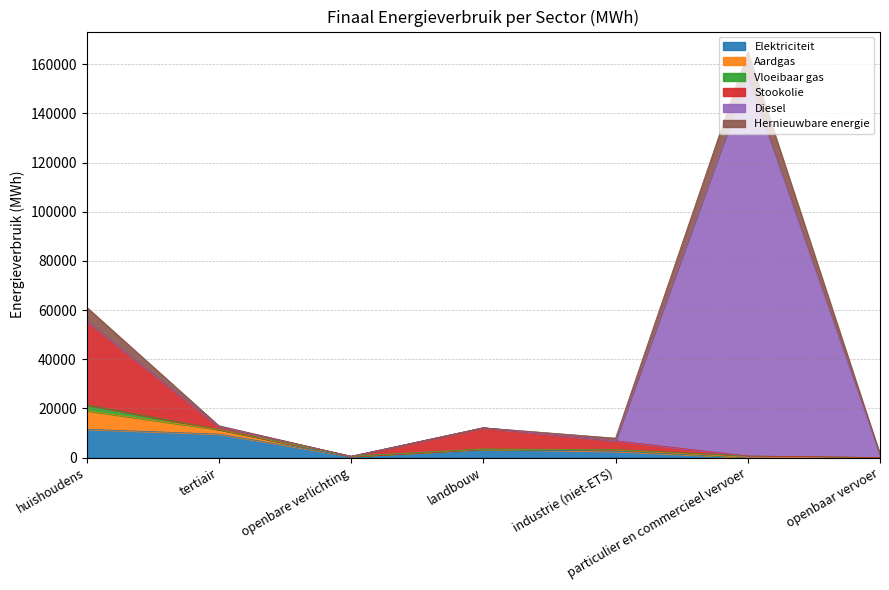

Which series has the largest range (max minus min)?

Diesel